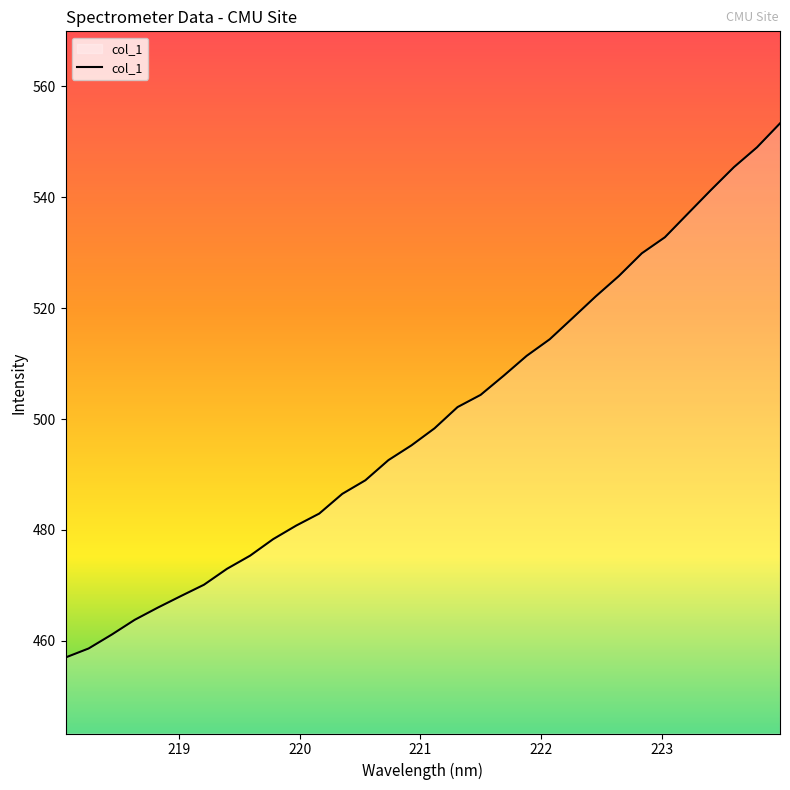

What is the maximum value shown in the chart?

553.3